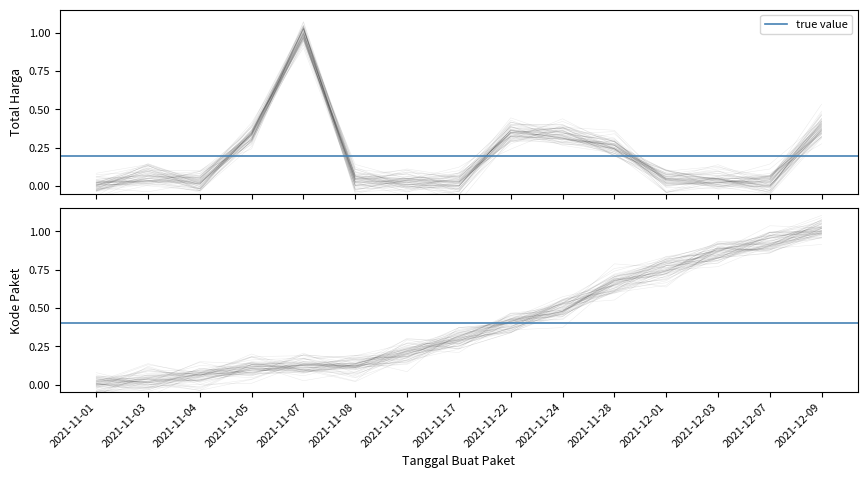

What is the spread (max minus min) of values at 2021-11-22?

0.1